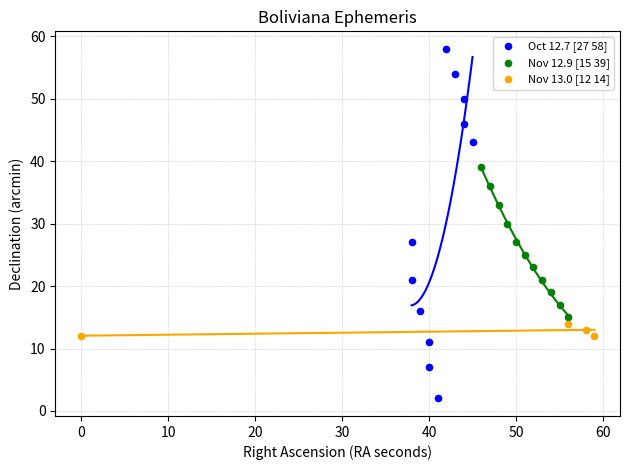

Which series has the widest spread of Y values?

Oct 12.7 [27 58]